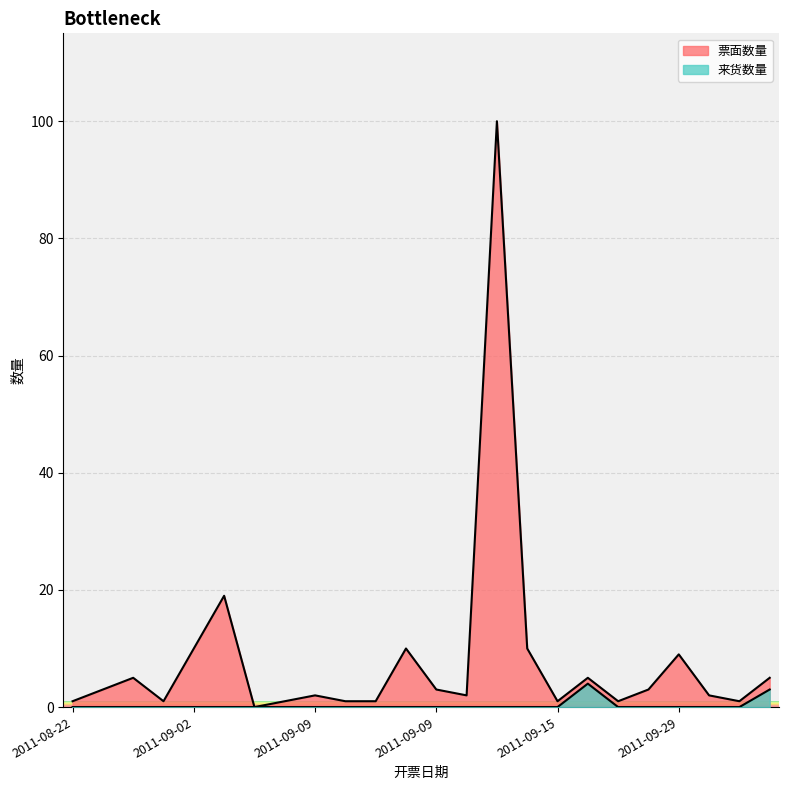

True or false: 来货数量 has a value of 0 at 2011-09-29.

True